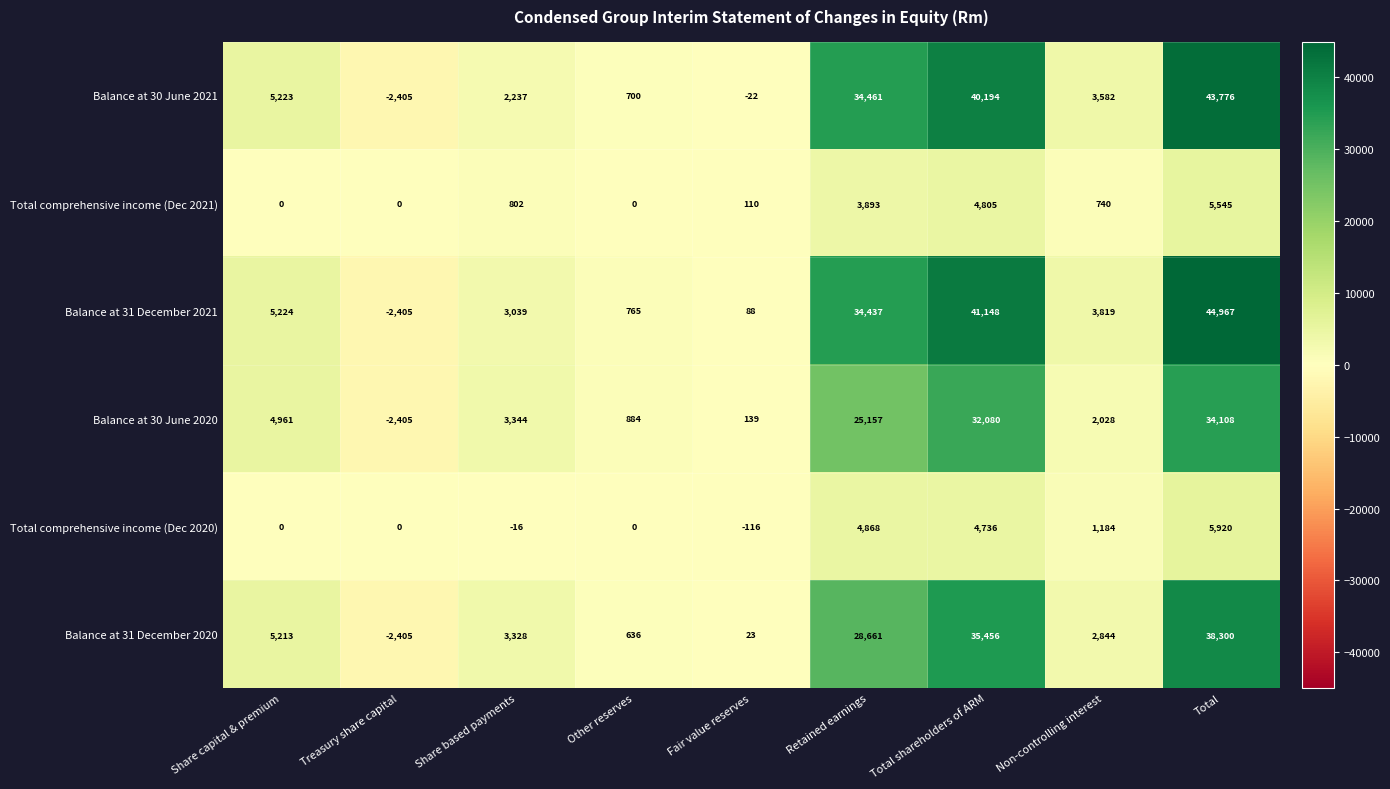

Which series has the widest spread of values?

Balance at 31 December 2021